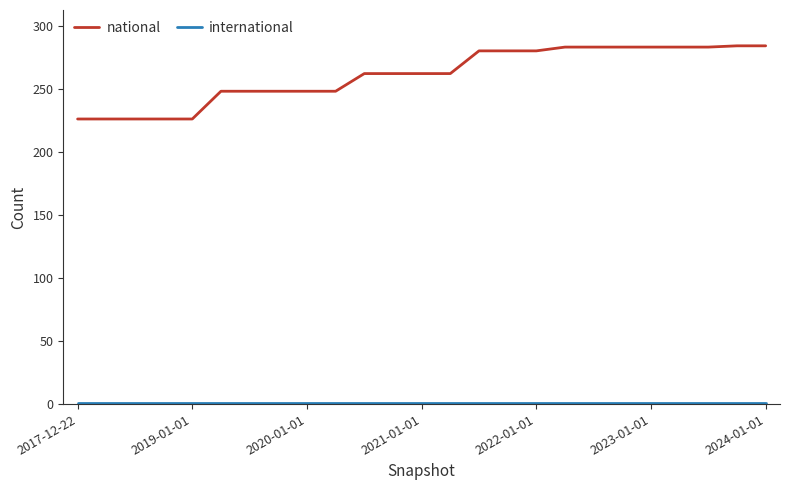

Which series has the largest total across all categories?

national